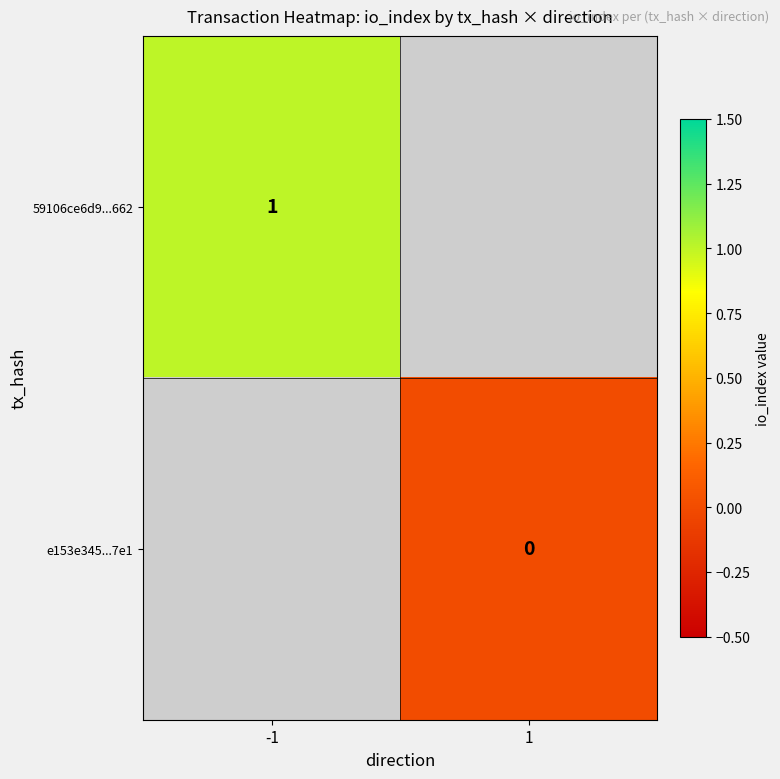

At how many categories does at least one series exceed 0?

1